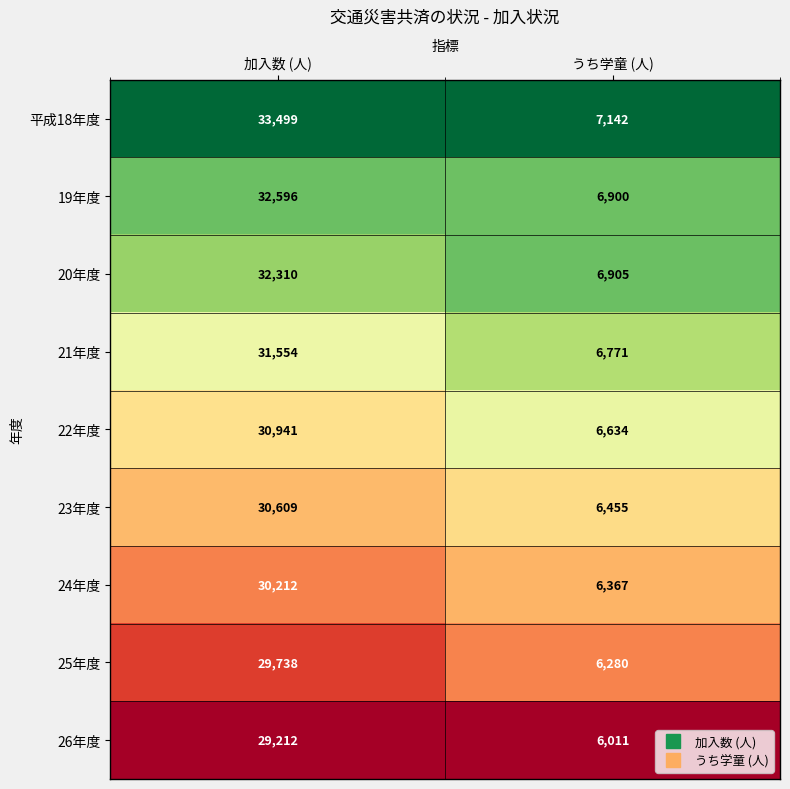

Which series has the widest spread of values?

平成18年度